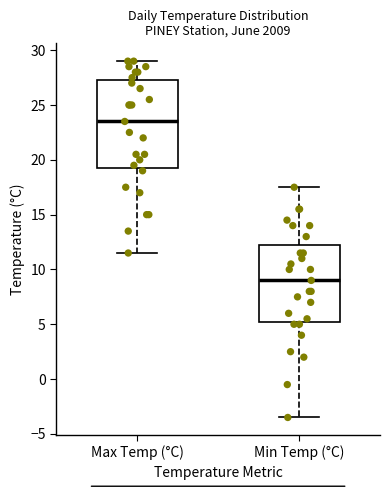

Where does the upper whisker of the box for Max Temp (°C) end on the y-axis? The values are not printed on the chart, so give them approximately, as read against the axis.

29.0